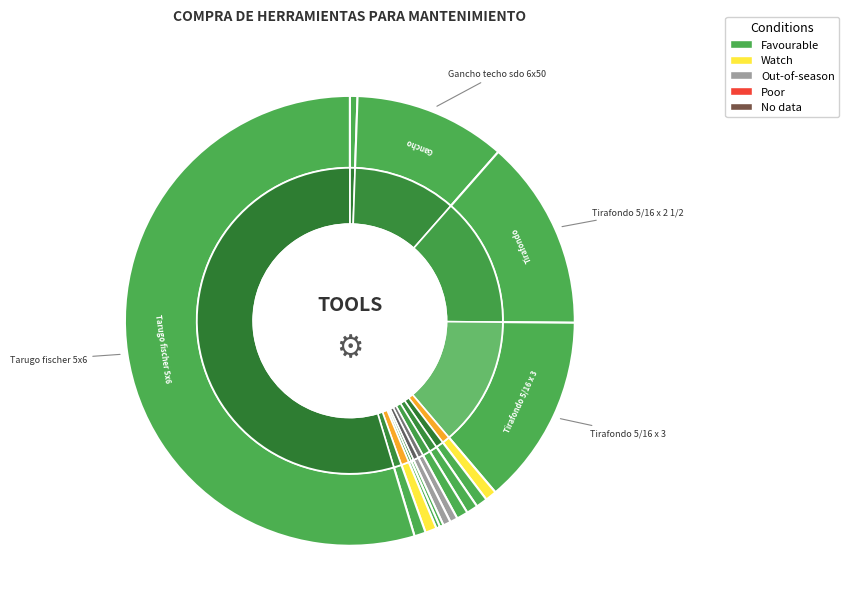

To the nearest percent, what percentage of the pie is Candado bronce EKron 50mm?

1%